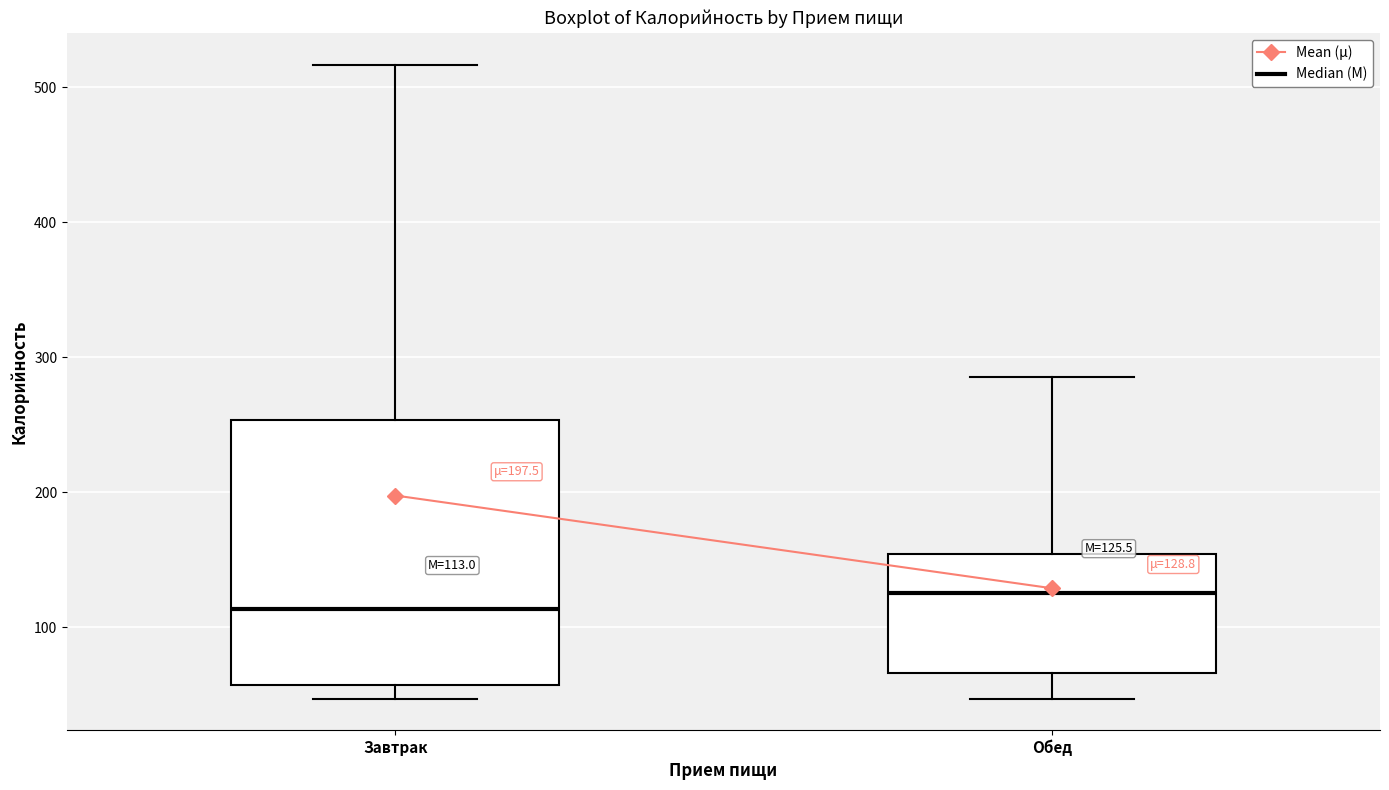

Which box's median line is the lowest?

Завтрак